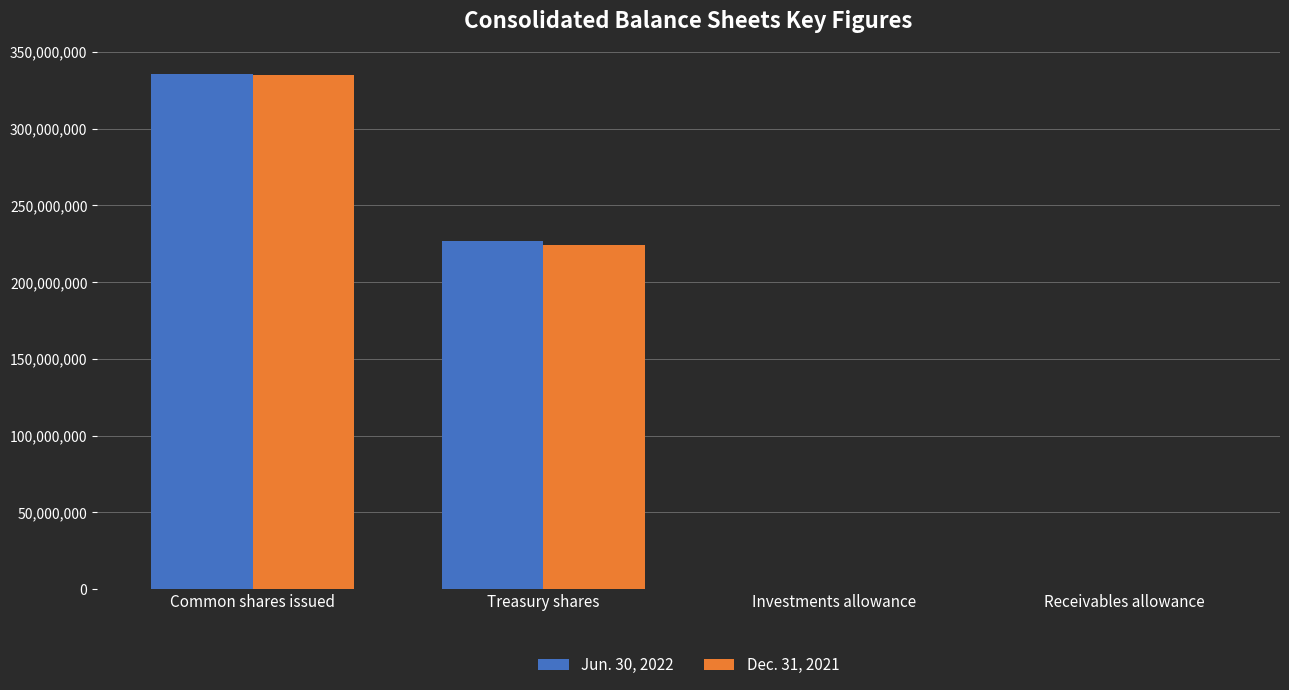

Is it true that Jun. 30, 2022 equals 561155103 at Common shares issued?

False